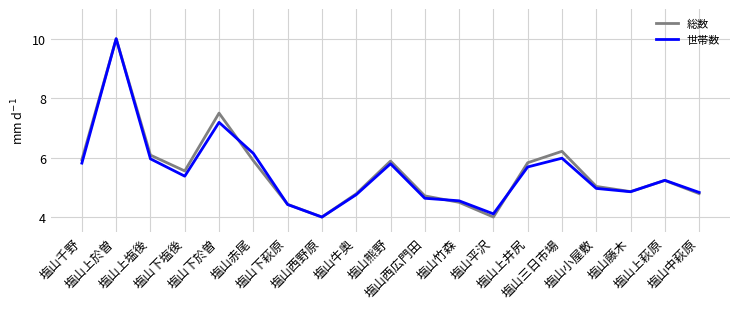

What is the minimum value for 世帯数?

4.0